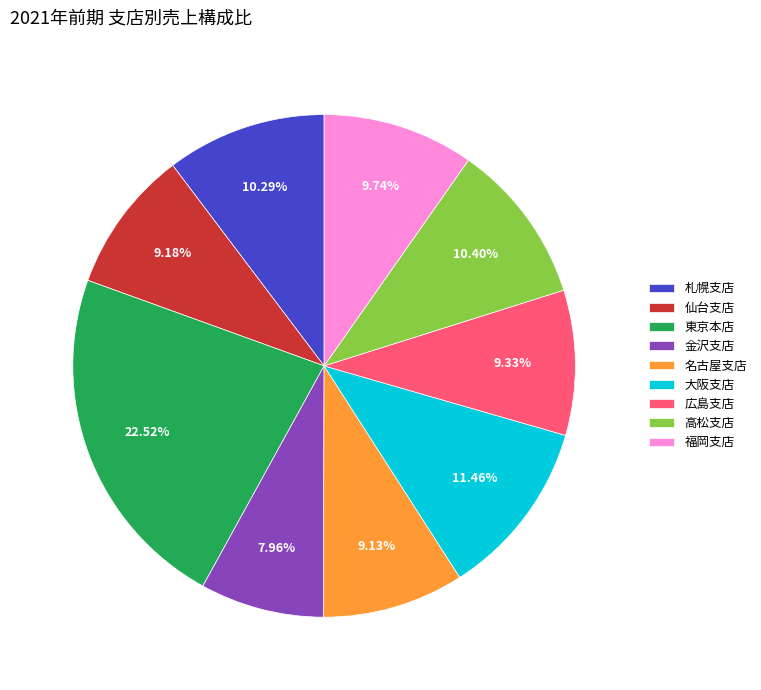

What is the smallest slice in the pie chart?

金沢支店